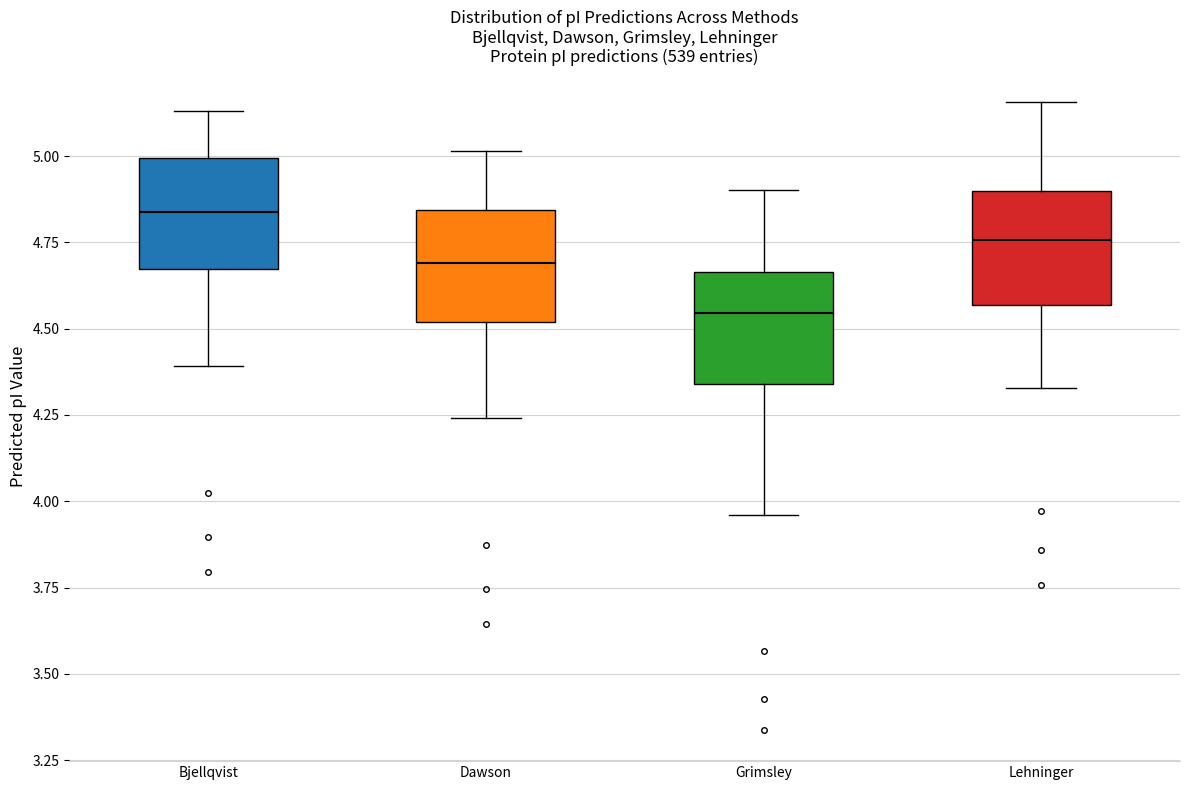

Which box has the highest median line?

Bjellqvist